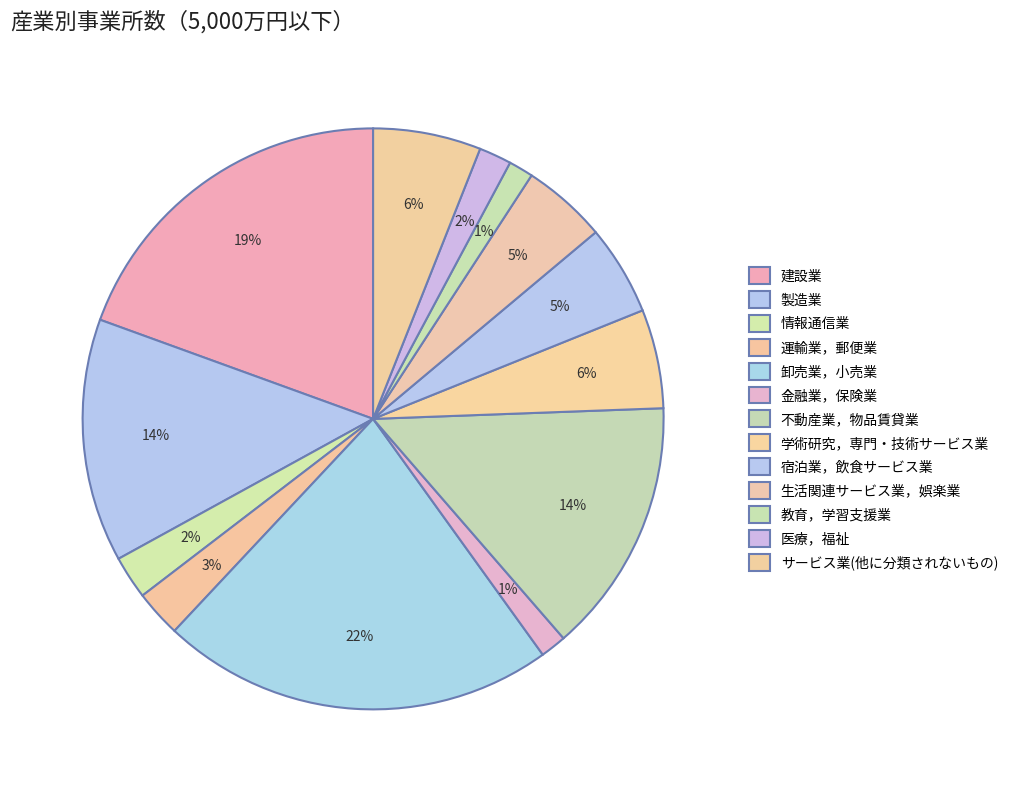

To the nearest percent, what percentage of the pie is 運輸業，郵便業?

3%